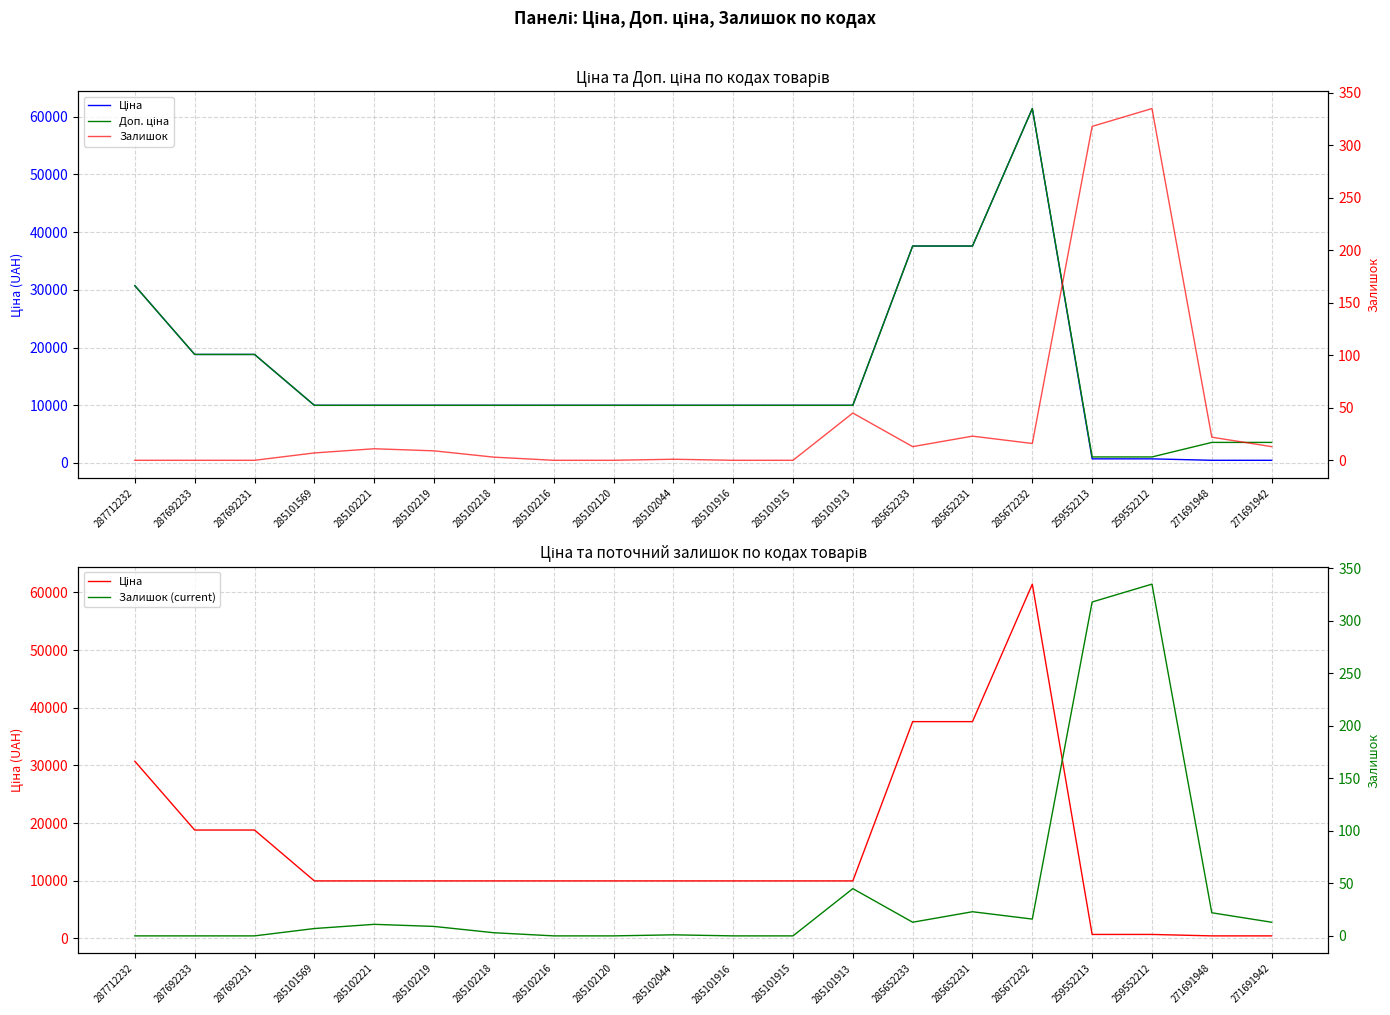

True or false: Ціна and Залишок (current) intersect in this chart.

False